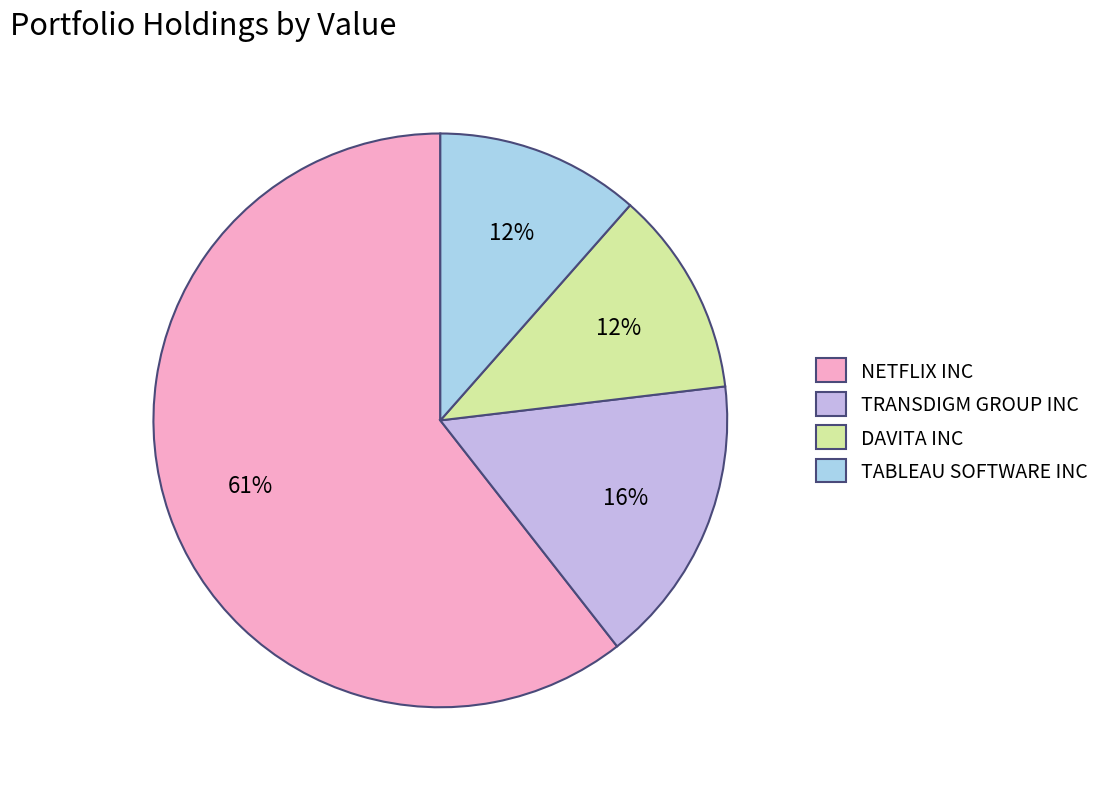

To the nearest percent, what portion does TRANSDIGM GROUP INC represent?

16%